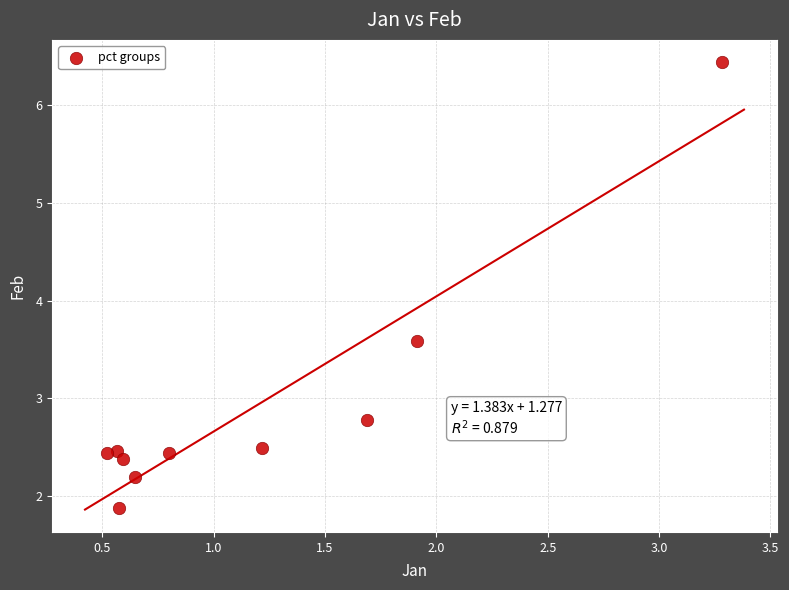

What Y value in the scatter plot is closest to 4?

3.6